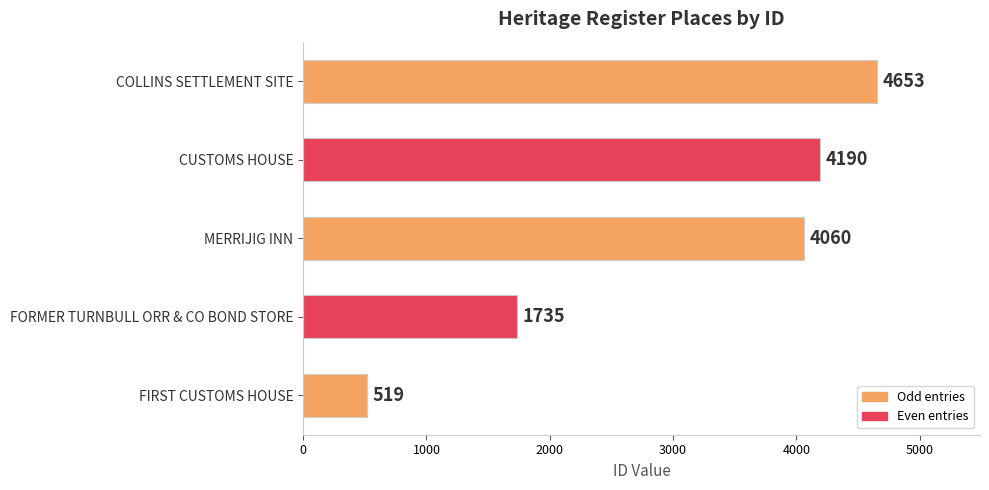

What value does the data have at CUSTOMS HOUSE, to the nearest 100?

4200